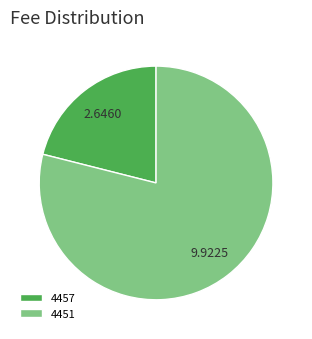

Between 4457 and 4451, which is larger?

4451